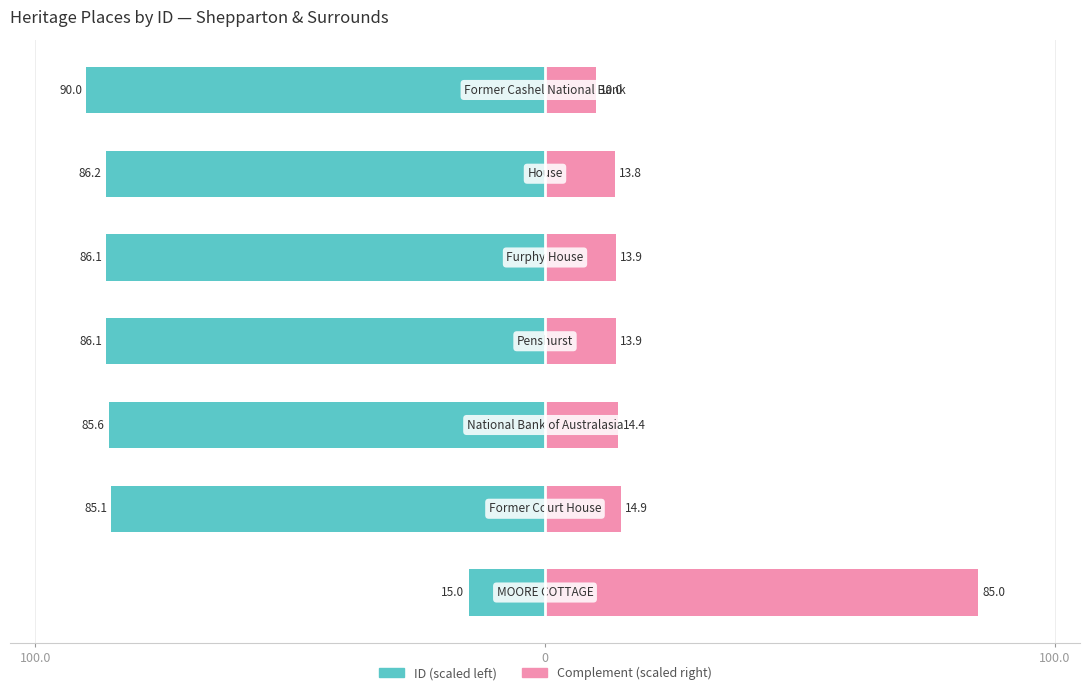

At how many categories does at least one series exceed -10?

7